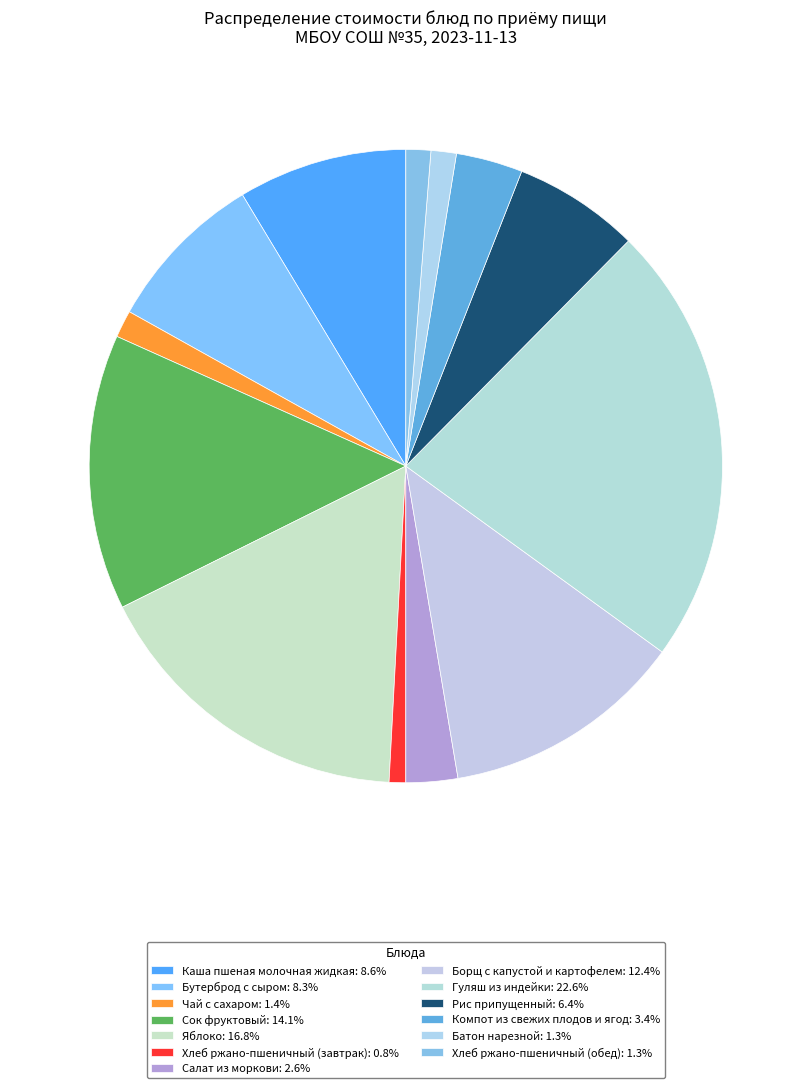

Rank the categories by value from lowest to highest.

Хлеб ржано-пшеничный (завтрак), Хлеб ржано-пшеничный (обед), Батон нарезной, Чай с сахаром, Салат из моркови, Компот из свежих плодов и ягод, Рис припущенный, Бутерброд с сыром, Каша пшеная молочная жидкая, Борщ с капустой и картофелем, Сок фруктовый, Яблоко, Гуляш из индейки